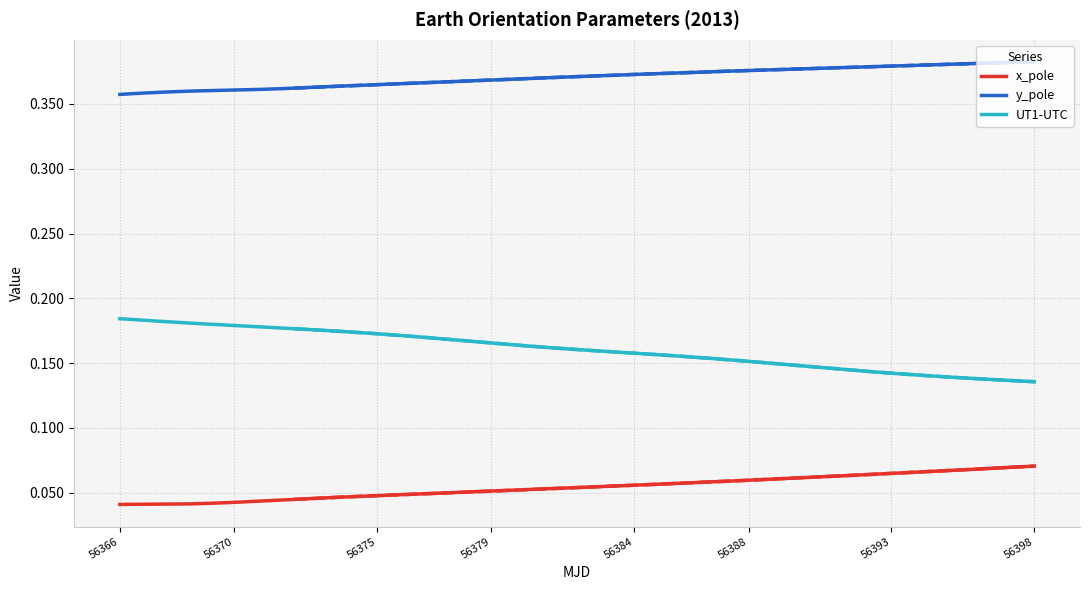

At 56392, list the series in order from largest to smallest.

y_pole, UT1-UTC, x_pole